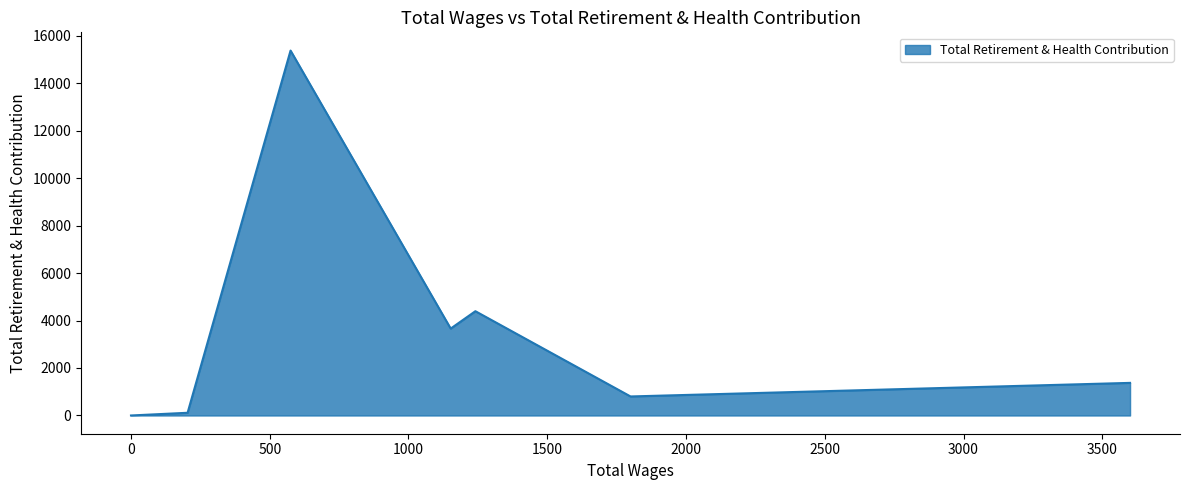

What is the difference between the second highest and second lowest values?

4278